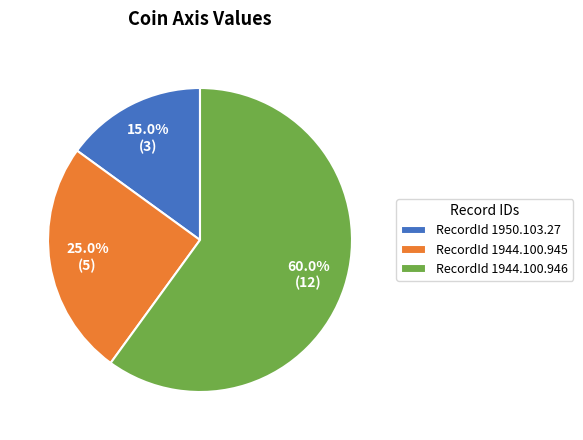

Which slice represents more than half of the pie?

RecordId 1944.100.946